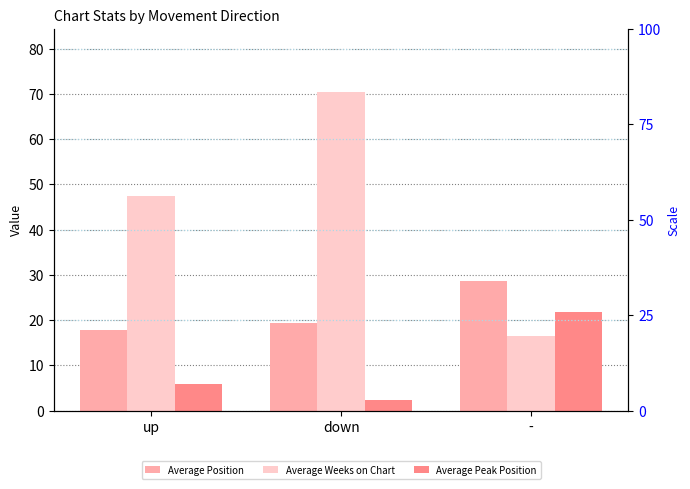

What is the label of the 1st bar from the right?

-